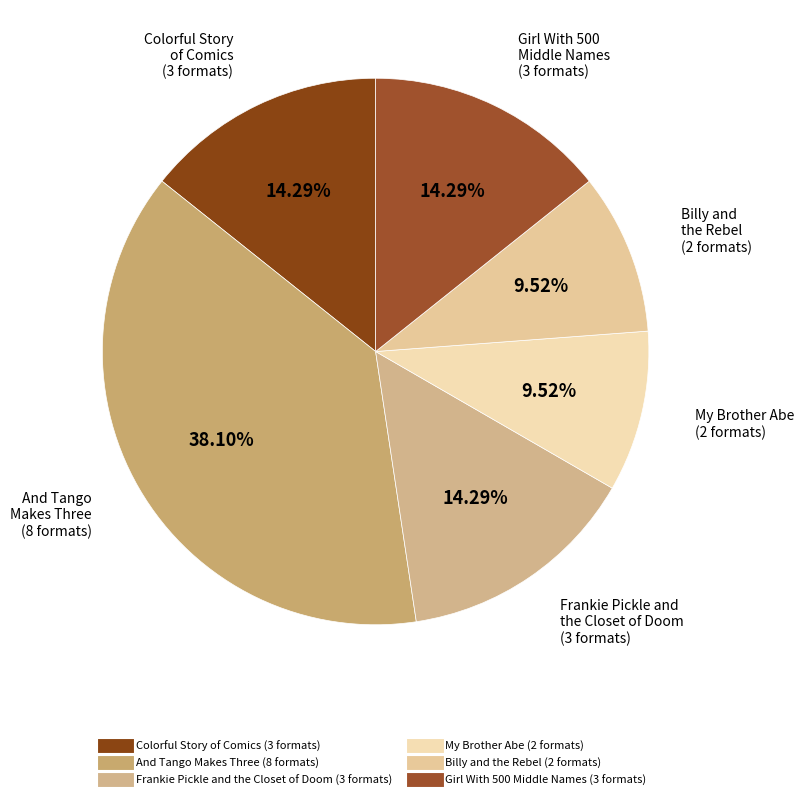

What is the largest slice in the pie chart?

And Tango Makes Three